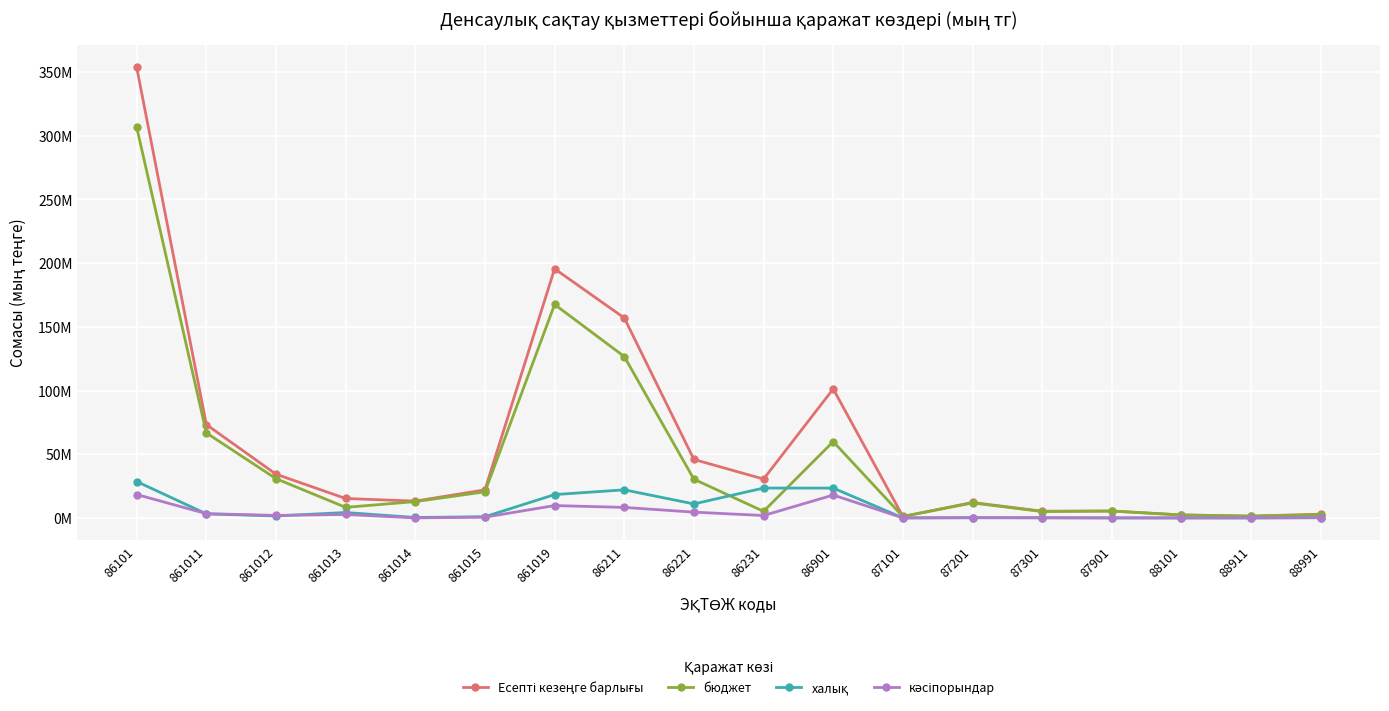

Which series has the largest total across all categories?

Есепті кезеңге барлығы